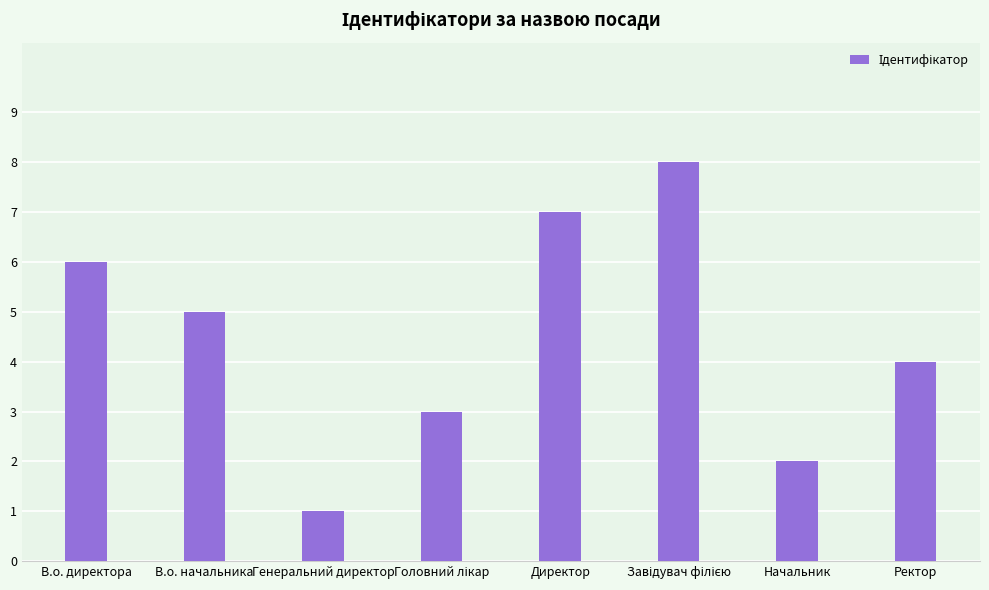

Is it true that the value at Директор is 5?

False